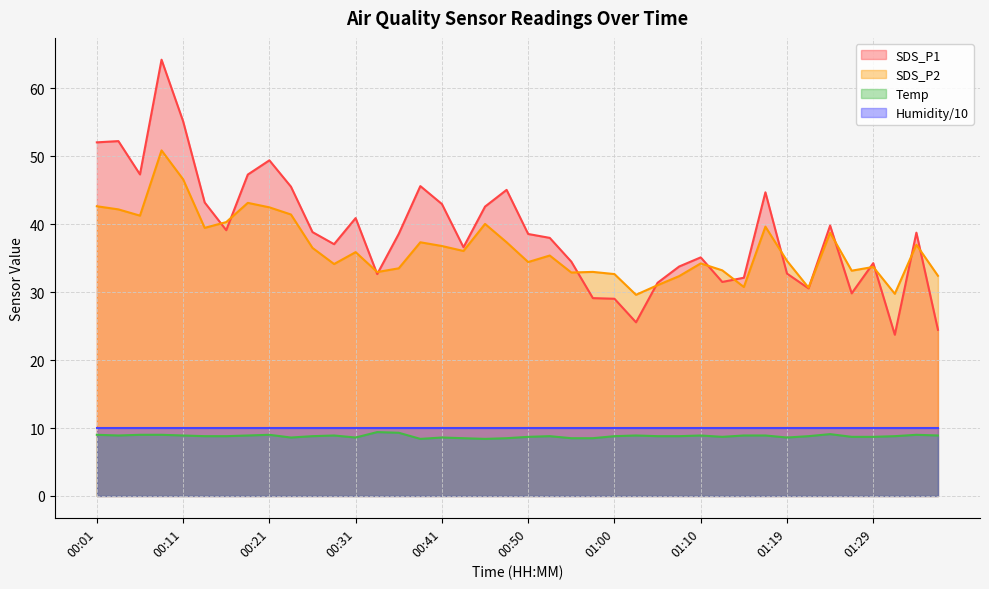

True or false: SDS_P2 and Temp intersect in this chart.

False